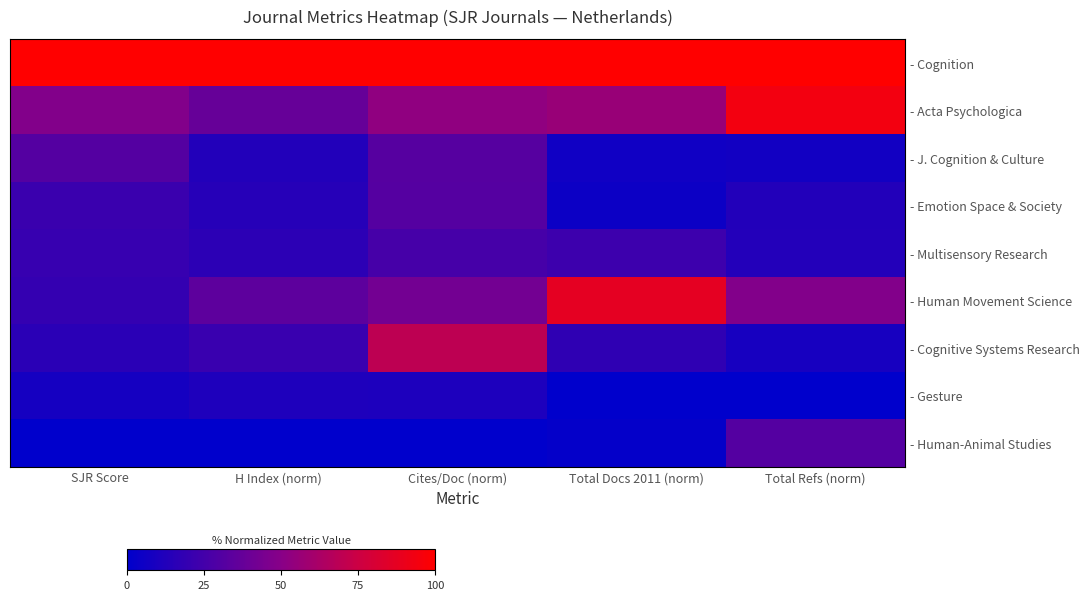

Which series has the largest total across all categories?

- Cognition